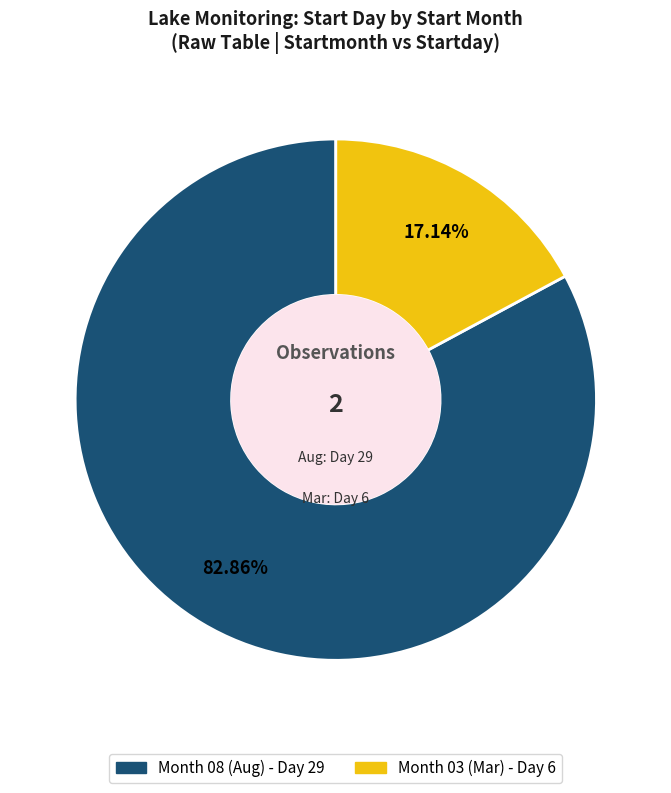

Is there a majority slice in this chart?

Yes